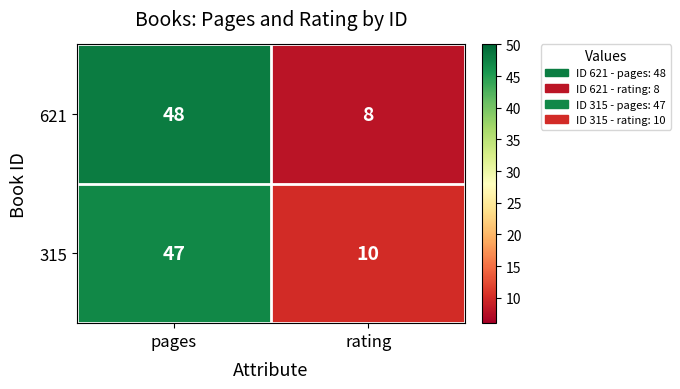

How many data points in 315 are less than 47?

1